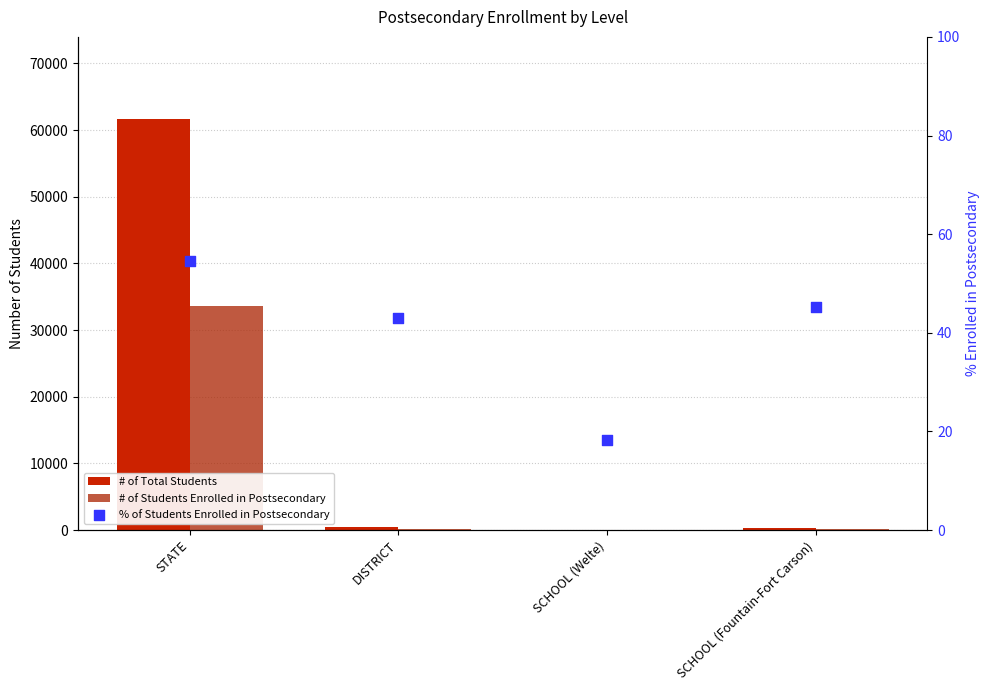

Which series has the largest total across all categories?

# of Total Students